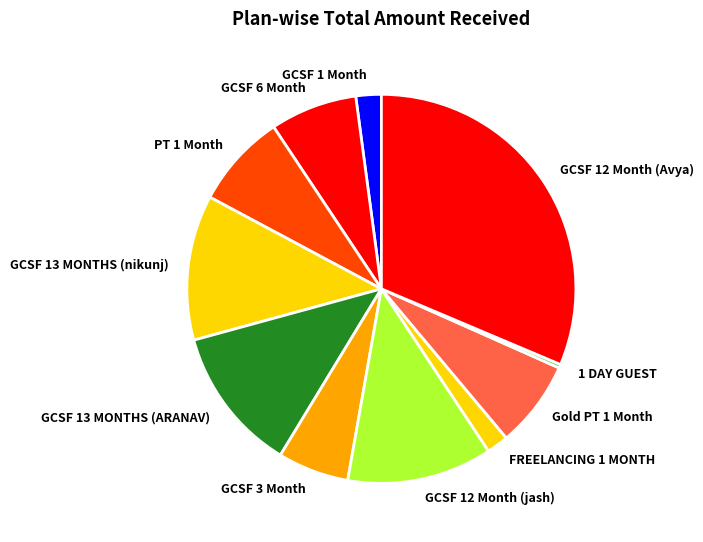

Is there a majority slice in this chart?

No